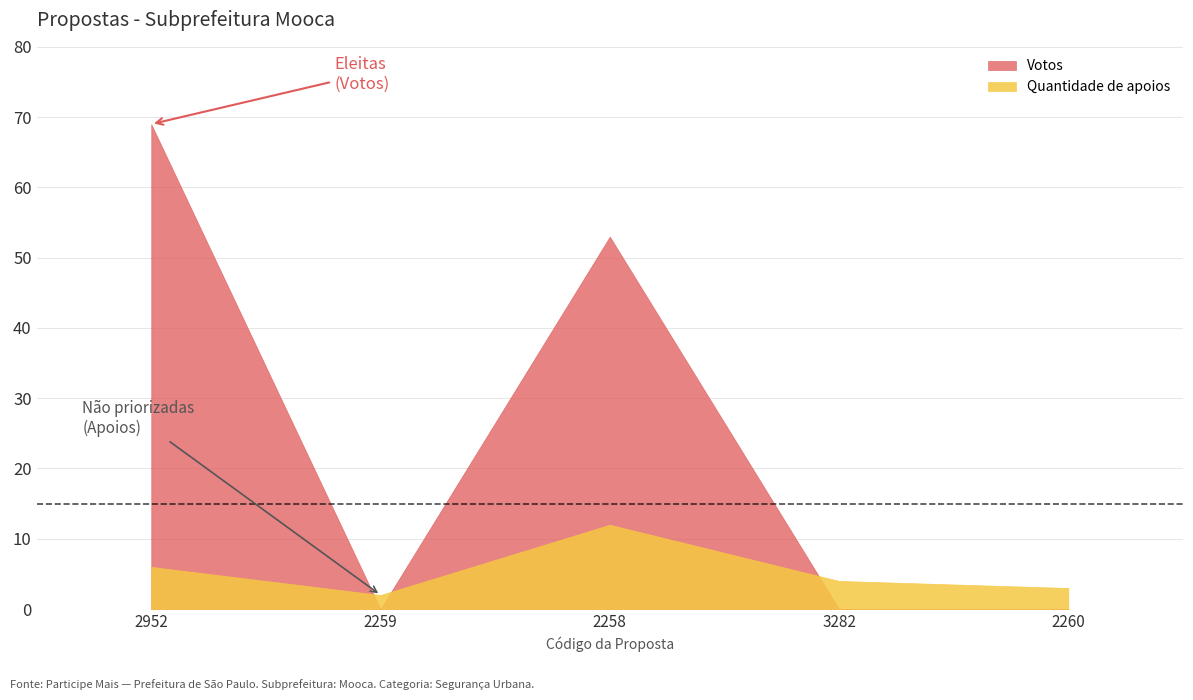

How many categories are shown in the chart?

5